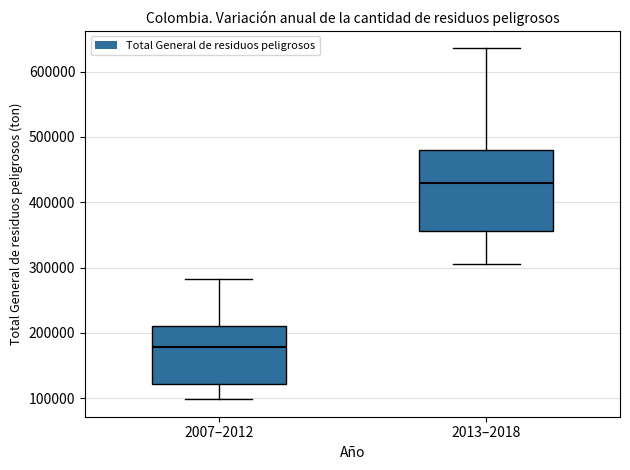

Which box's median line is the highest?

2013–2018